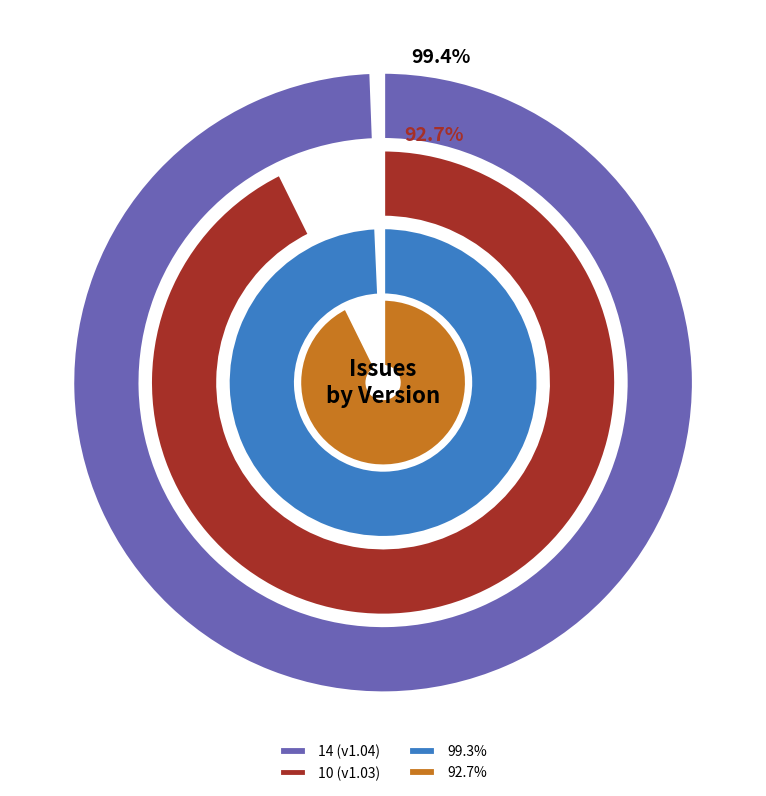

Is the sum of 10 and 14 greater than half?

Yes